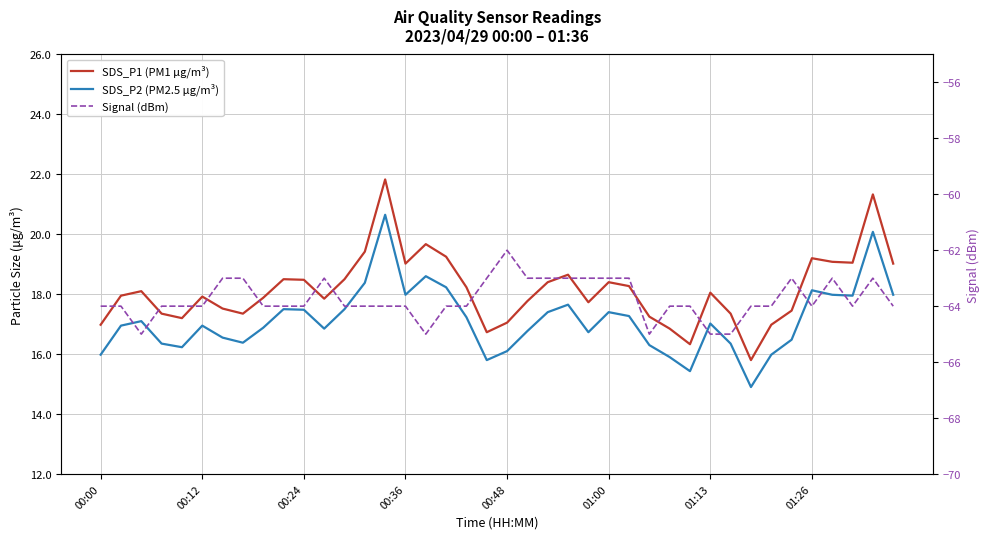

Is it true that Signal (dBm) equals -65.0 at 16?

True